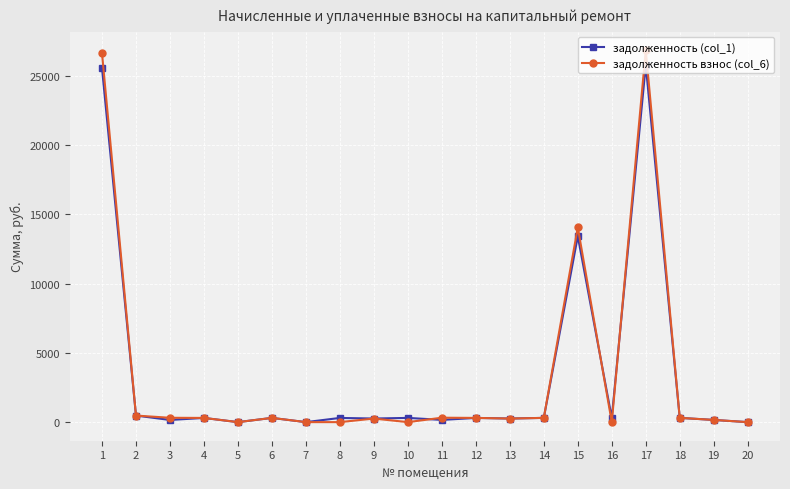

How many values in the задолженность (col_1) series exceed 304?

10